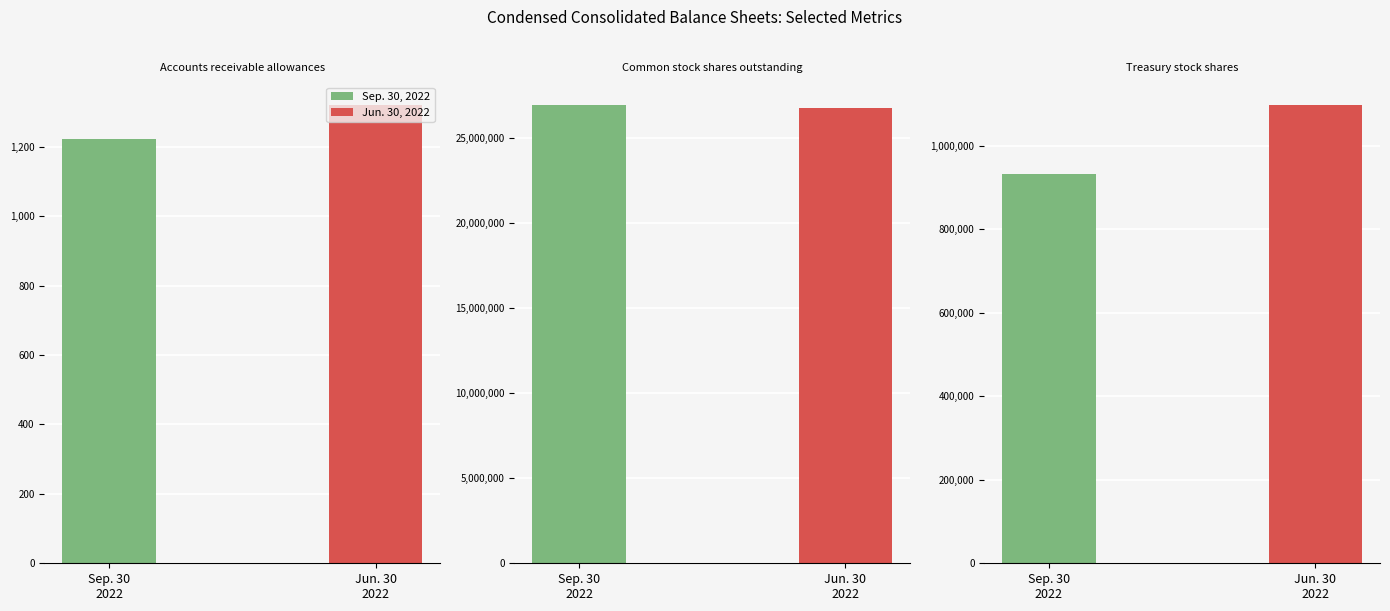

What is the average value of the Jun. 30, 2022 series?

9296512